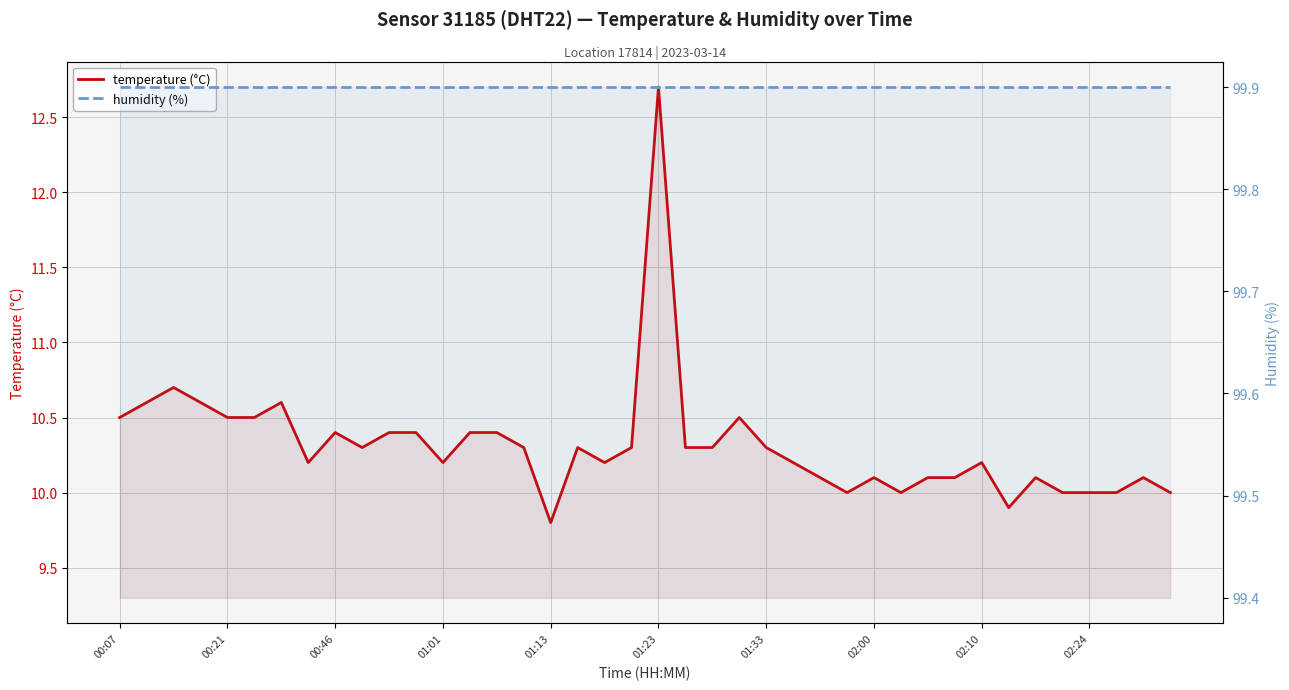

List the series in order of their peak value, lowest first.

temperature (°C), humidity (%)